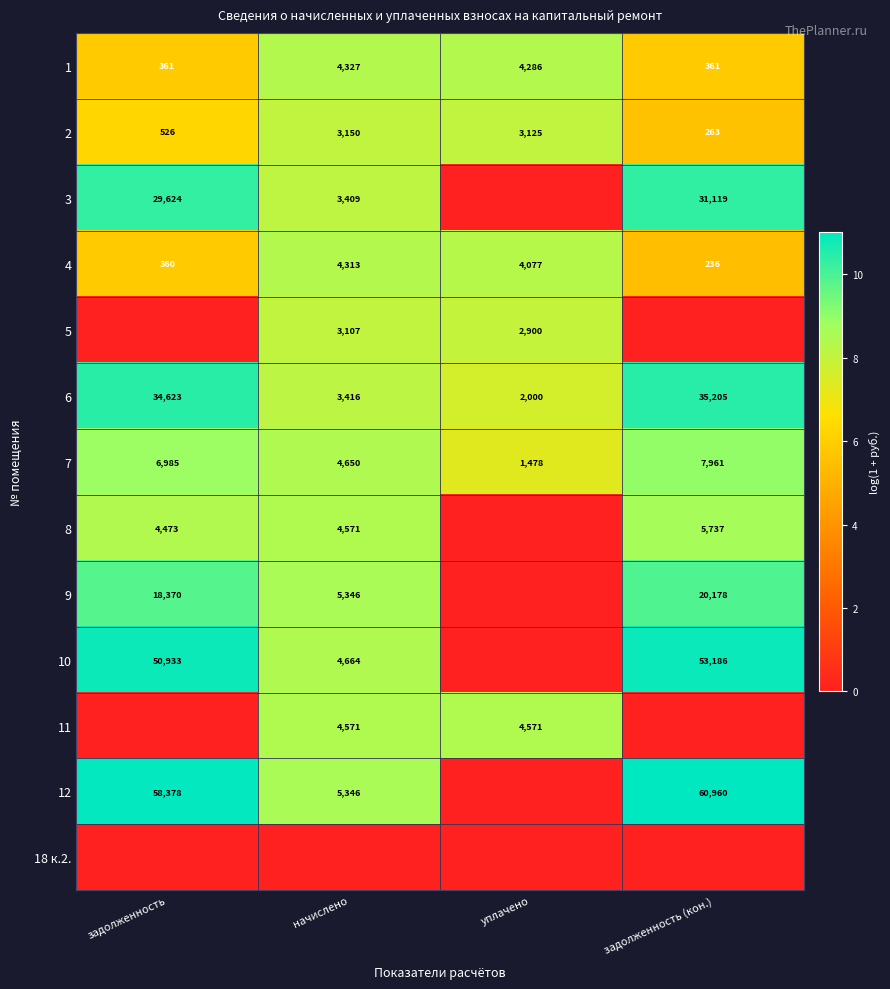

What is the highest value of the 7 series?

7961